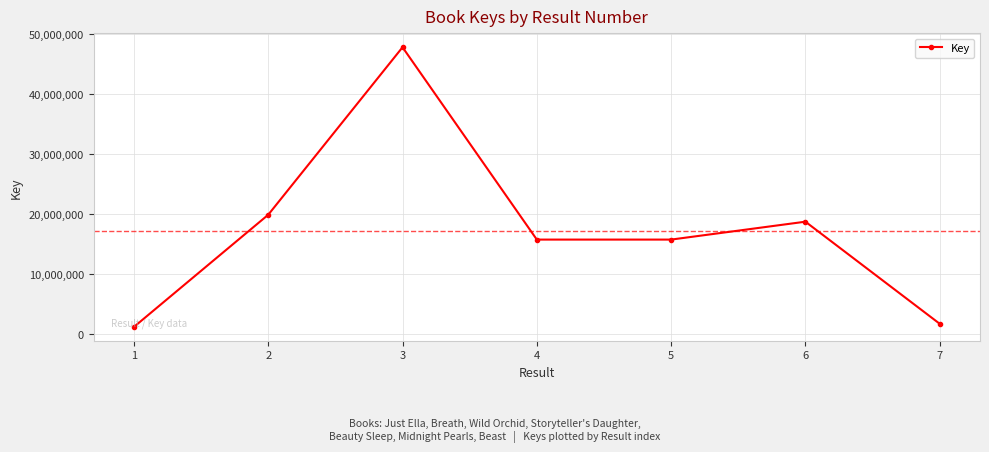

True or false: there are more than 0 points higher than both neighbors.

True